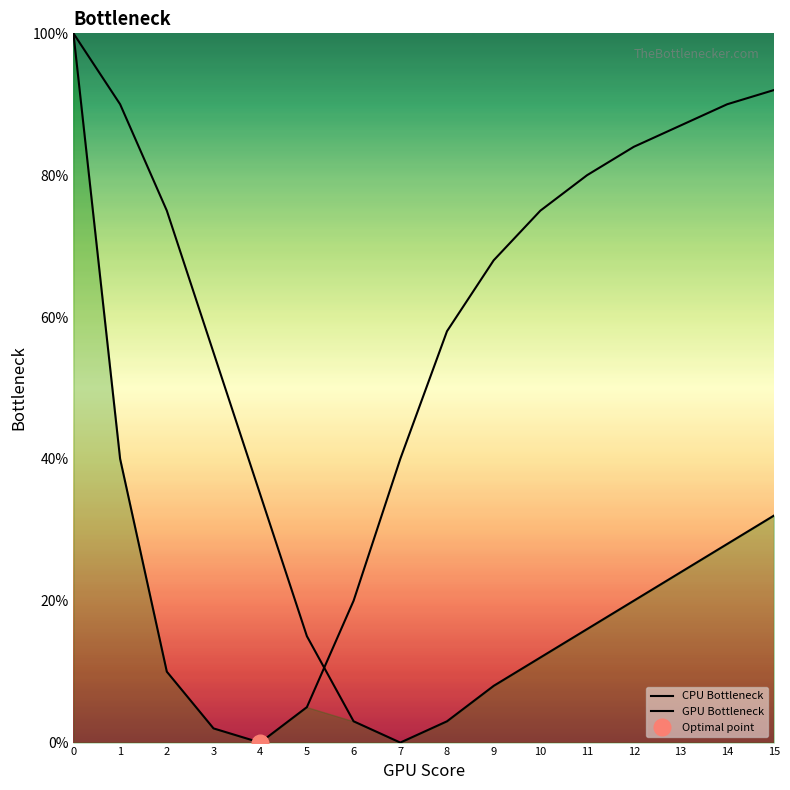

At how many categories does at least one series exceed 90?

2